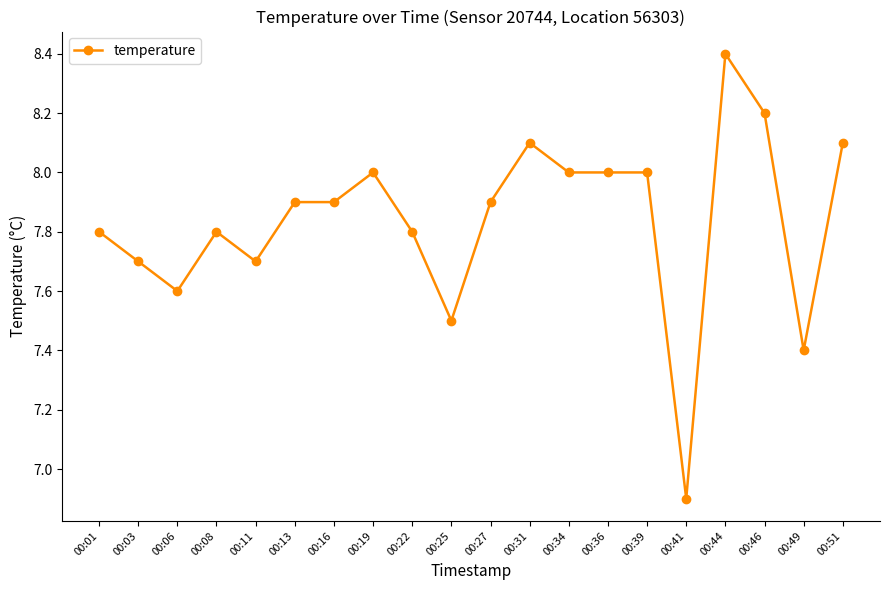

How many lines are shown in the chart?

1